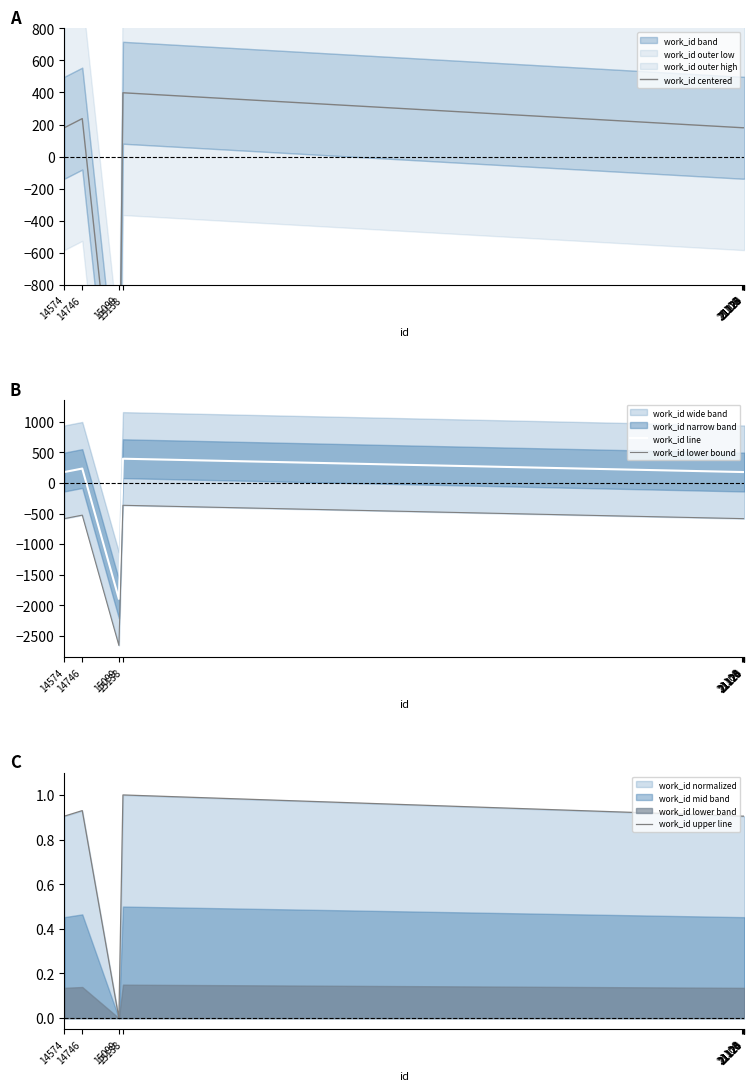

Where is work_id lower bound nearest to the value -1511?

14574